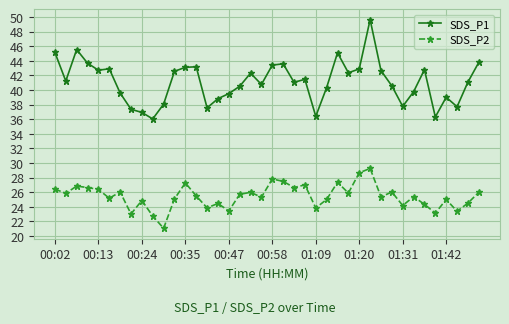

True or false: SDS_P2 and SDS_P1 cross at least once.

False